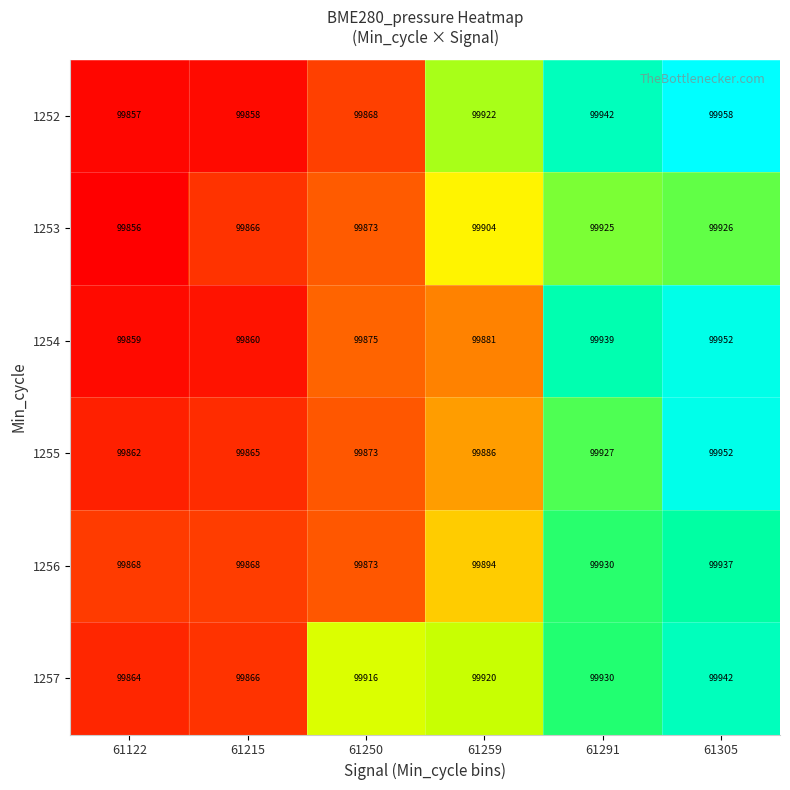

Which series has the largest total across all categories?

1257